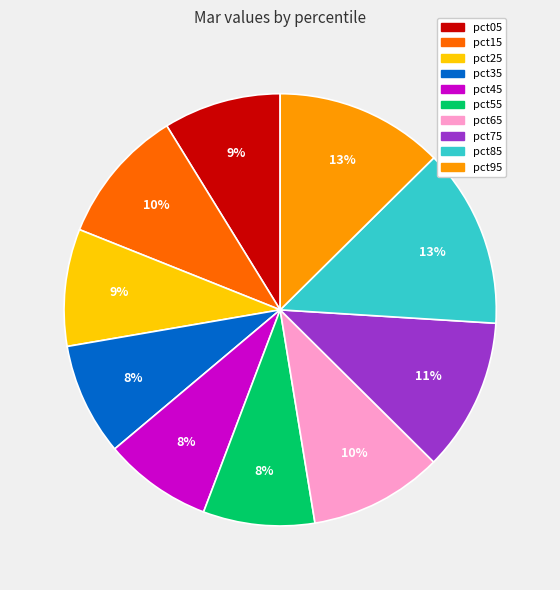

To the nearest percent, what portion does pct35 represent?

8%